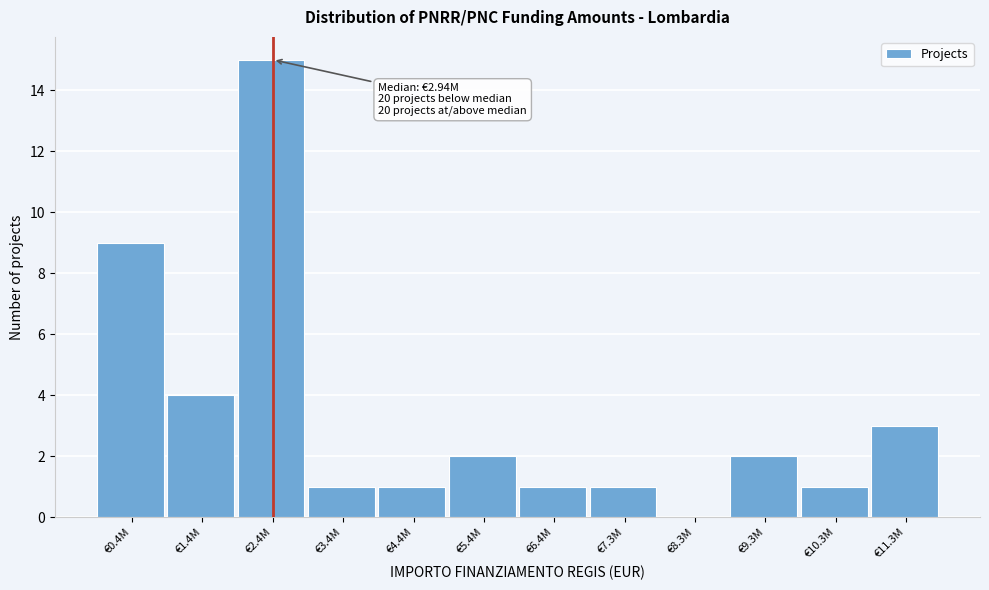

Reading right to left, what are all the values shown in this chart?

€11.3M=3	€10.3M=1	€9.3M=2	€8.3M=0	€7.3M=1	€6.4M=1	€5.4M=2	€4.4M=1	€3.4M=1	€2.4M=15	€1.4M=4	€0.4M=9